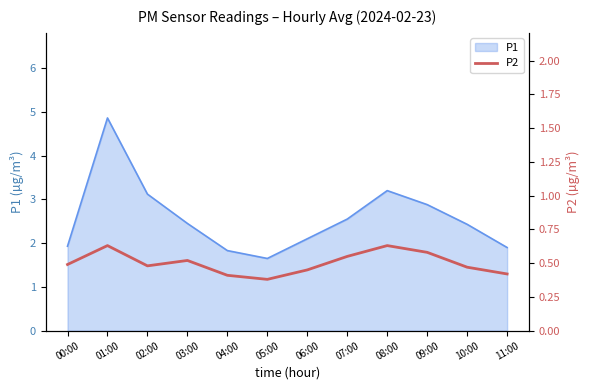

Which category has the lowest value across all series?

05:00